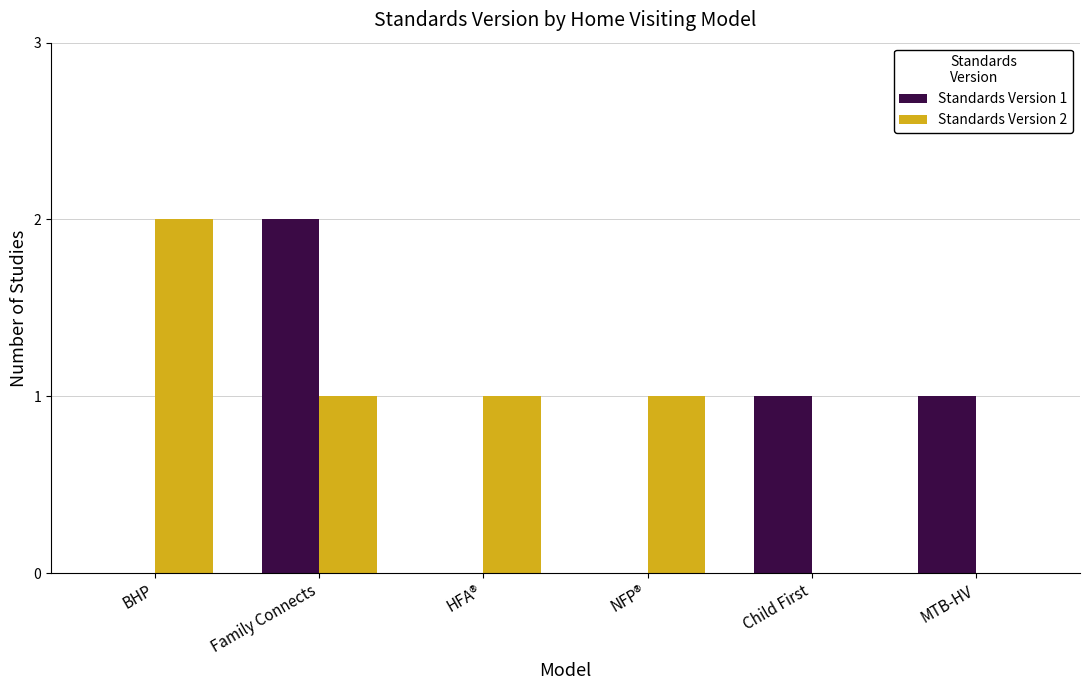

Is it true that Standards Version 1 equals 0 at BHP?

True